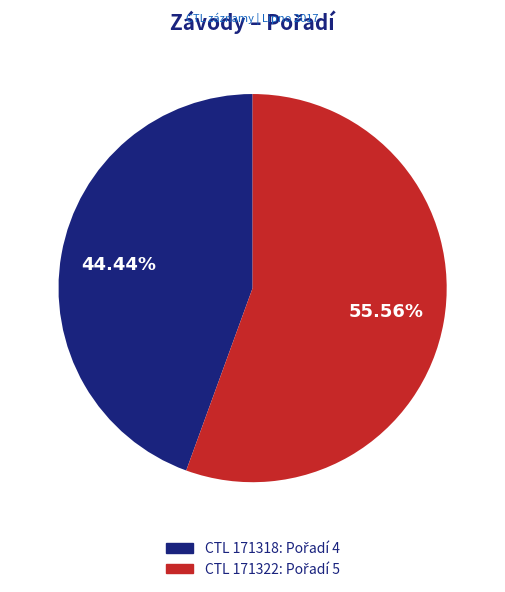

Is there a majority slice in this chart?

Yes